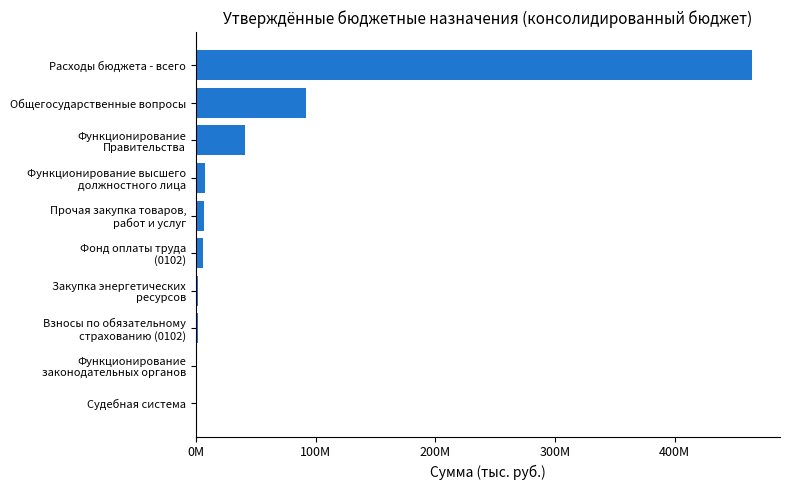

How many distinct data groups are displayed?

1